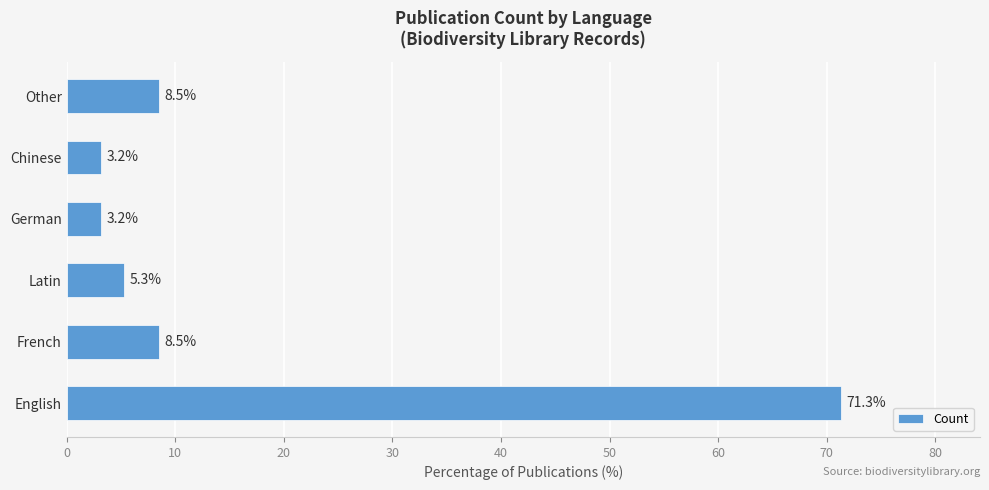

Reading bottom to top, list all the values displayed in this chart.

English=71.3	French=8.5	Latin=5.3	German=3.2	Chinese=3.2	Other=8.5